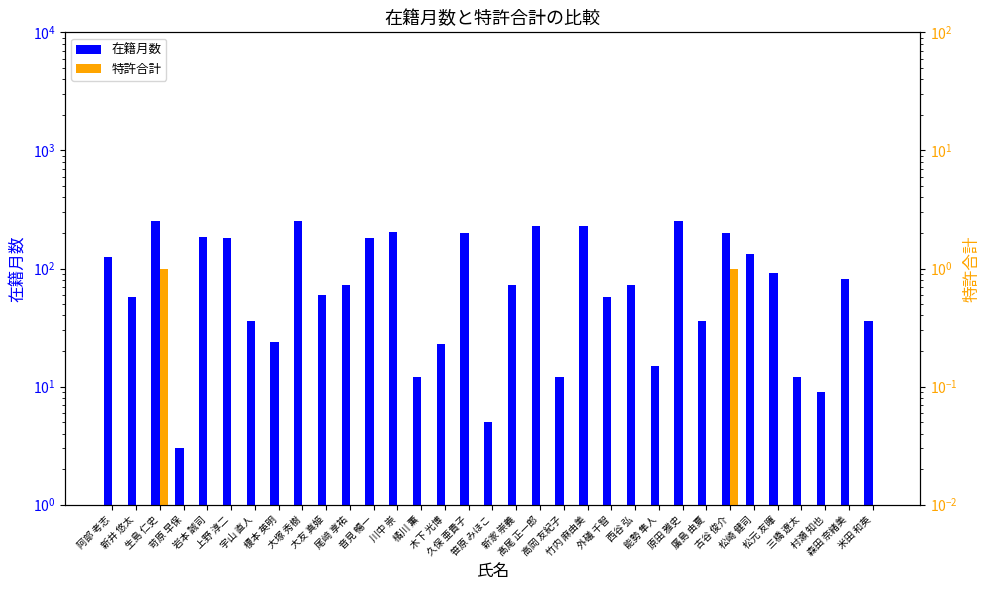

What is the label of the 1st bar from the right?

米田 和英